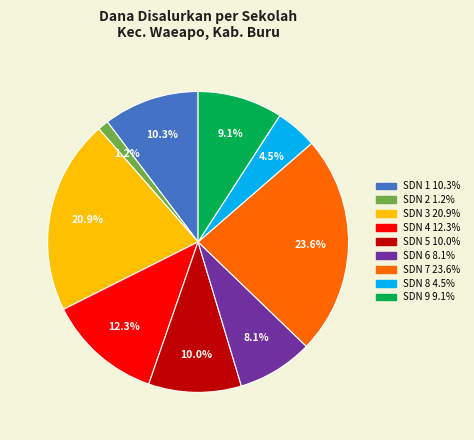

Does any single category account for the majority?

No